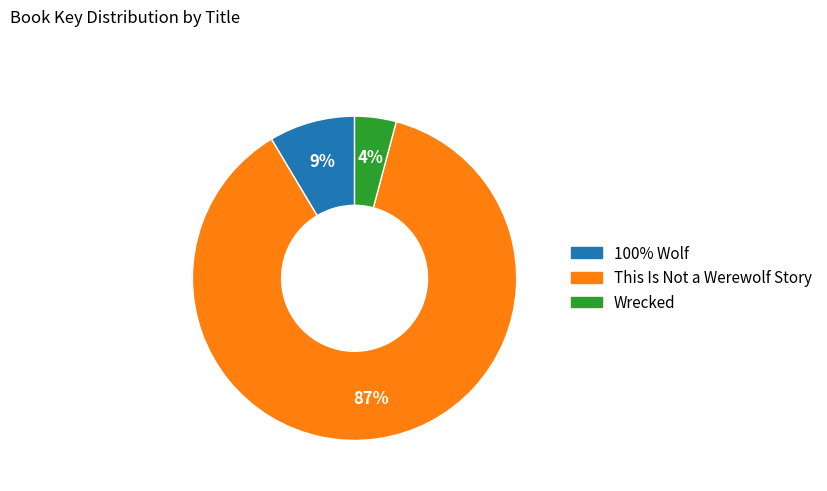

Rank the categories by value from highest to lowest.

This Is Not a Werewolf Story, 100% Wolf, Wrecked